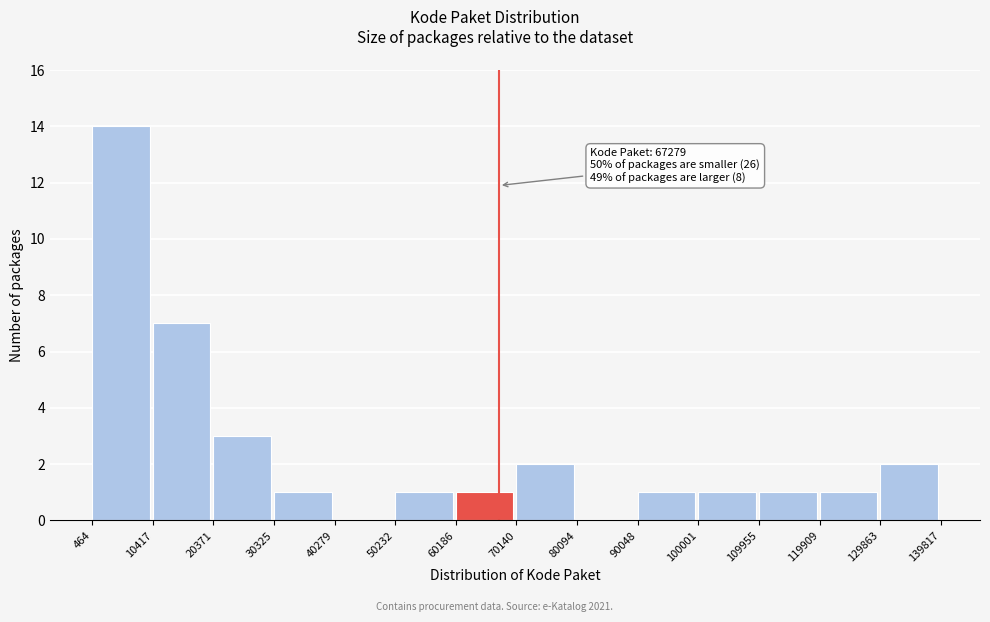

Over which range of the x-axis is the bar tallest?

464 to 10417